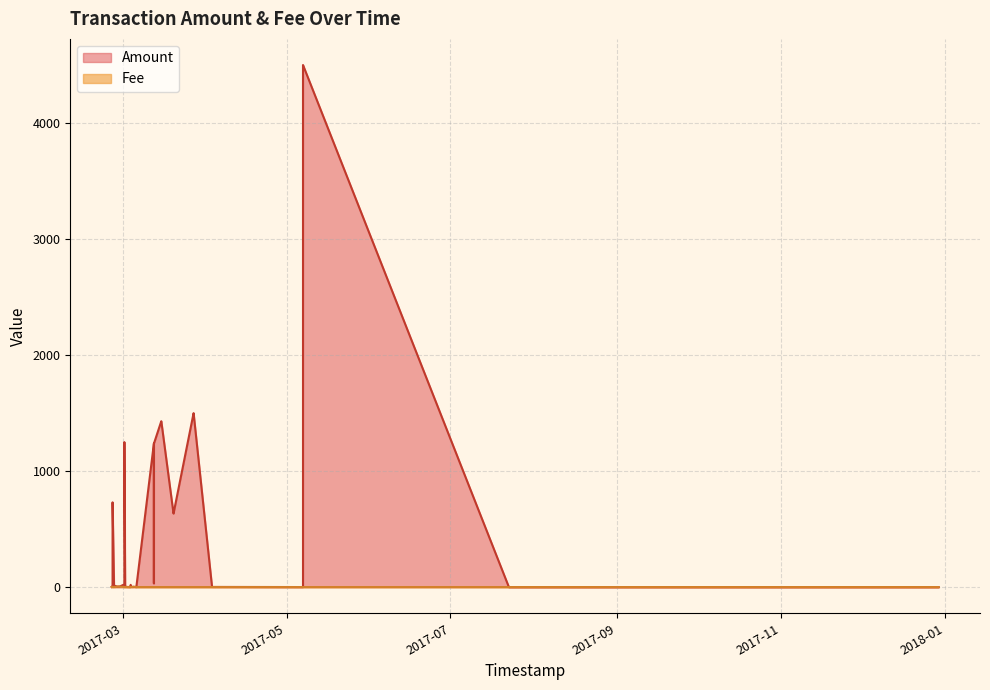

Between which two adjacent categories do Fee and Amount first intersect?

2 and 3